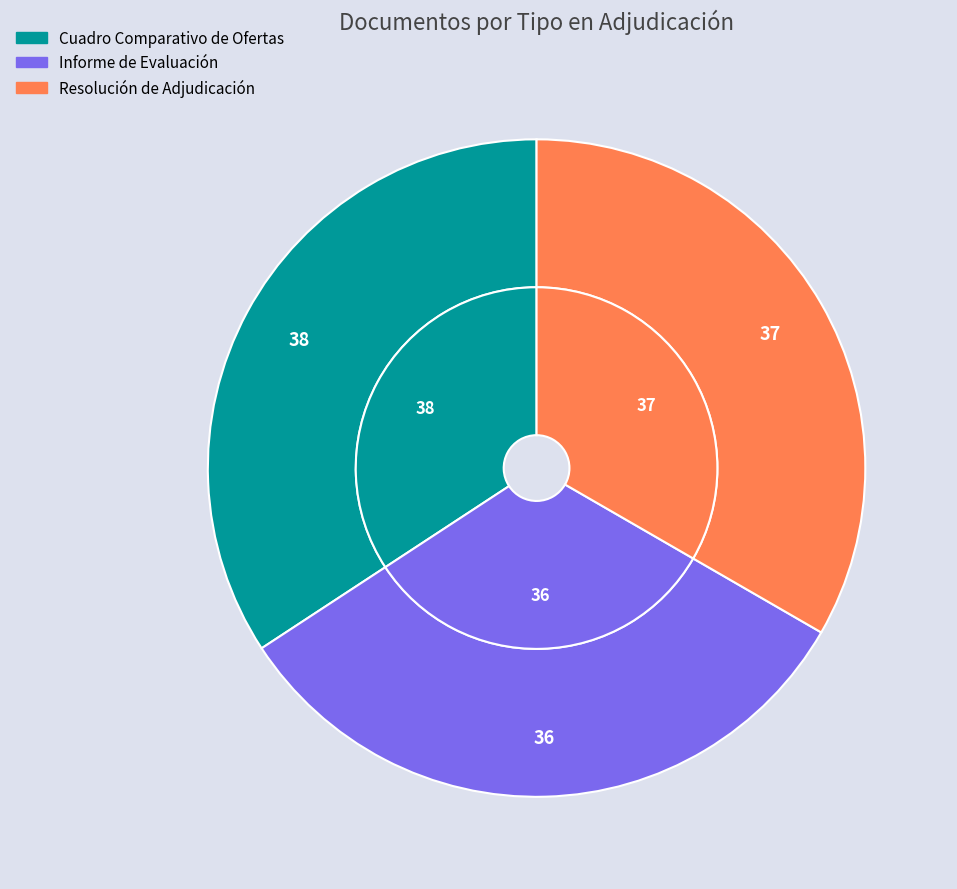

Rank the categories by value from lowest to highest.

Informe de Evaluación, Resolución de Adjudicación, Cuadro Comparativo de Ofertas